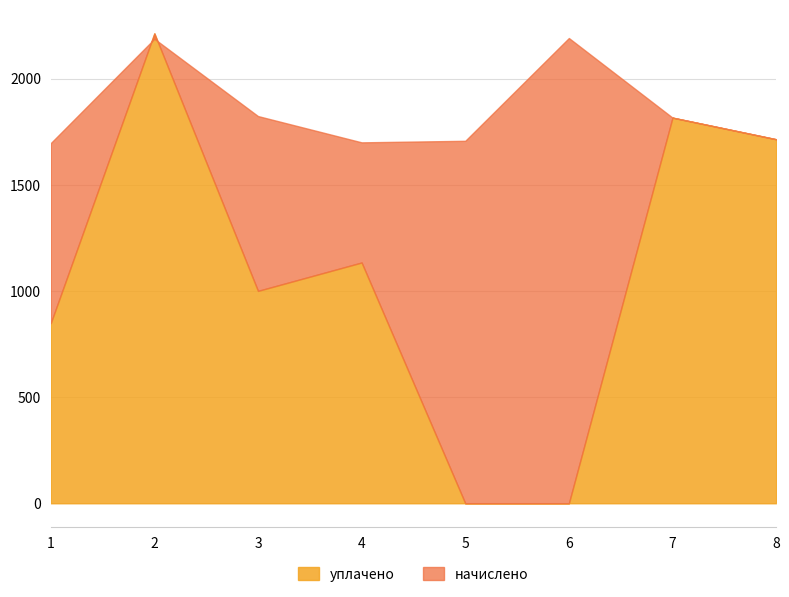

Is the value of уплачено at 7 greater than the value of начислено at 4?

Yes